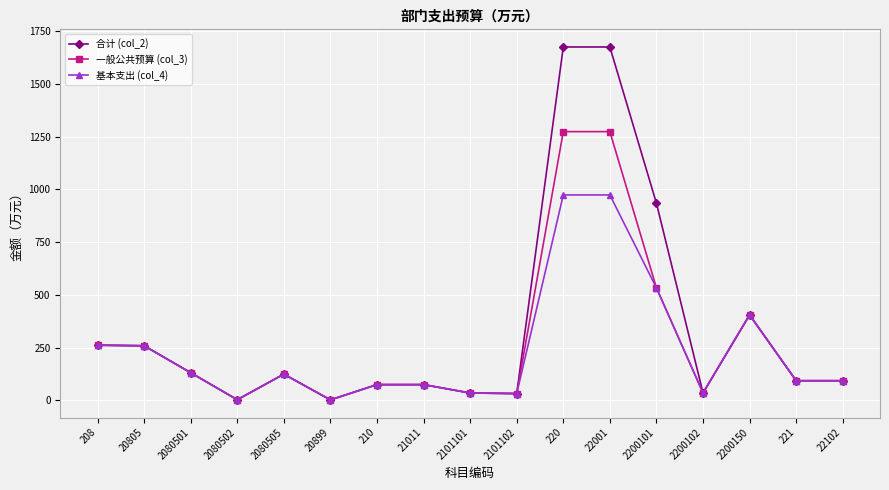

What position from the left is 221?

16